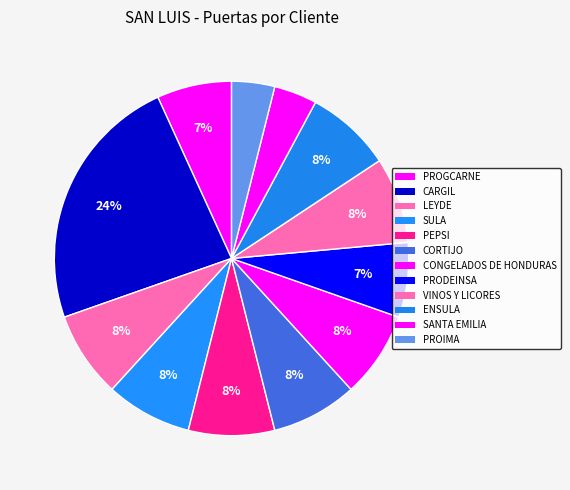

How many slices are in this pie chart?

12